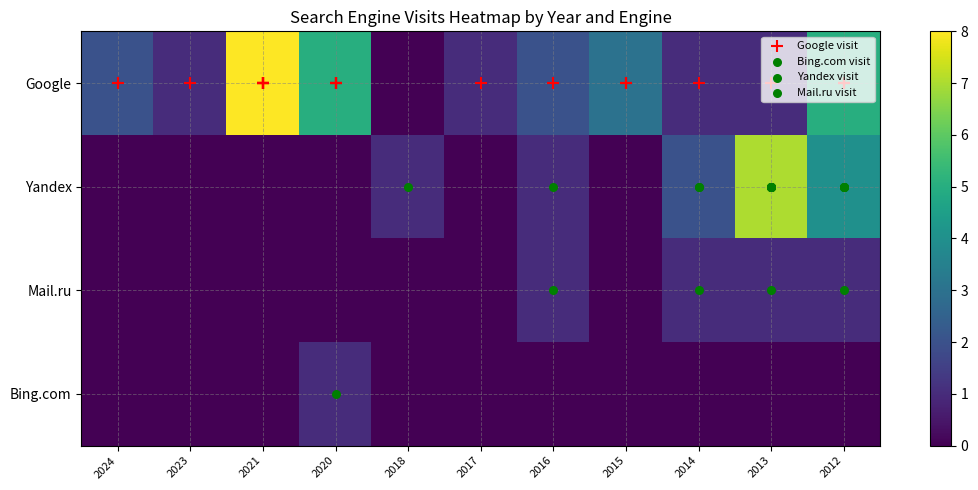

Reading left to right, transcribe all the data shown in this chart.

Google: 2024=2	2023=1	2021=8	2020=5	2018=0	2017=1	2016=2	2015=3	2014=1	2013=1	2012=5
Yandex: 2024=0	2023=0	2021=0	2020=0	2018=1	2017=0	2016=1	2015=0	2014=2	2013=7	2012=4
Mail.ru: 2024=0	2023=0	2021=0	2020=0	2018=0	2017=0	2016=1	2015=0	2014=1	2013=1	2012=1
Bing.com: 2024=0	2023=0	2021=0	2020=1	2018=0	2017=0	2016=0	2015=0	2014=0	2013=0	2012=0